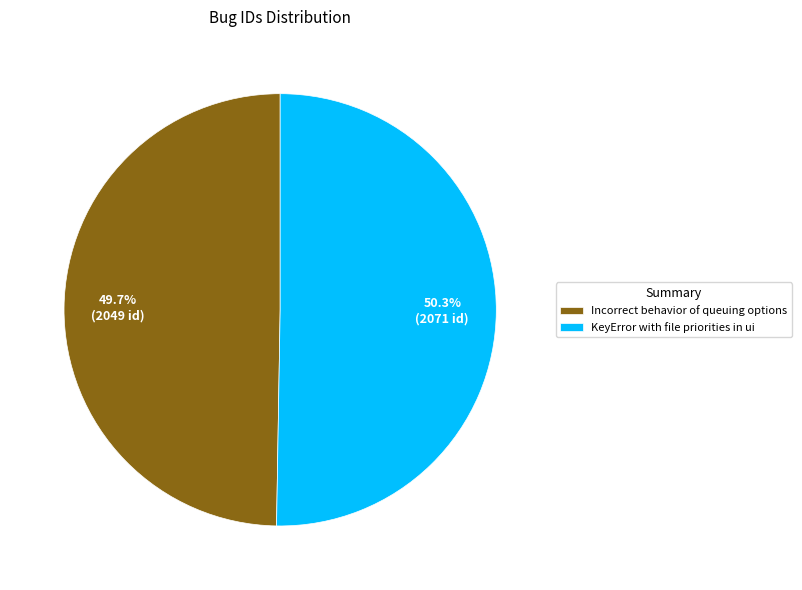

Count the number of slices in the pie.

2